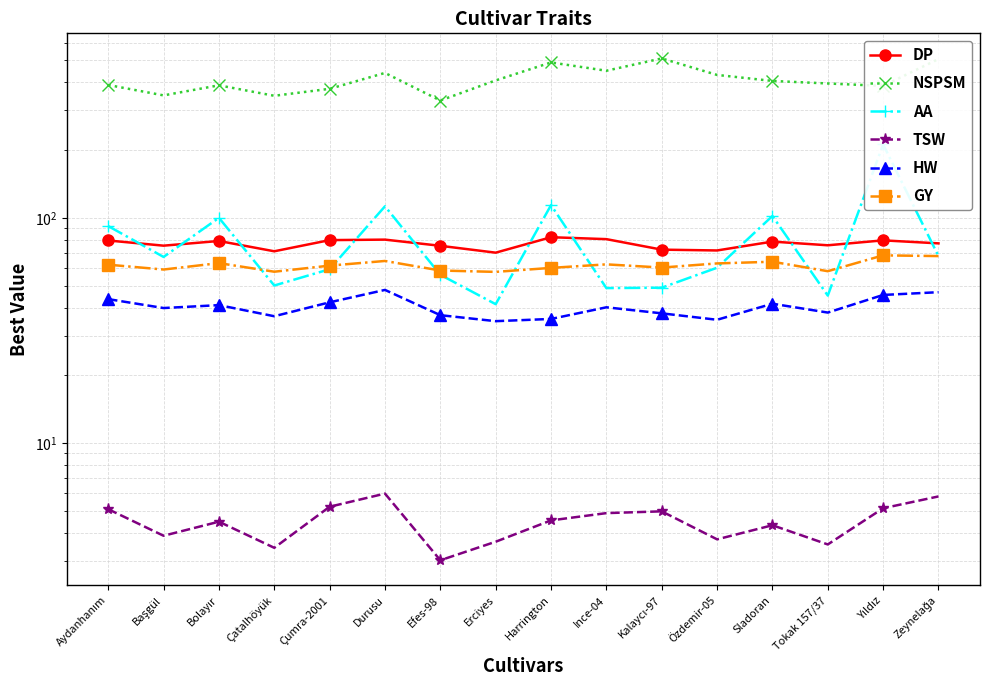

What is the label of the 10th point from the left?

Ince-04